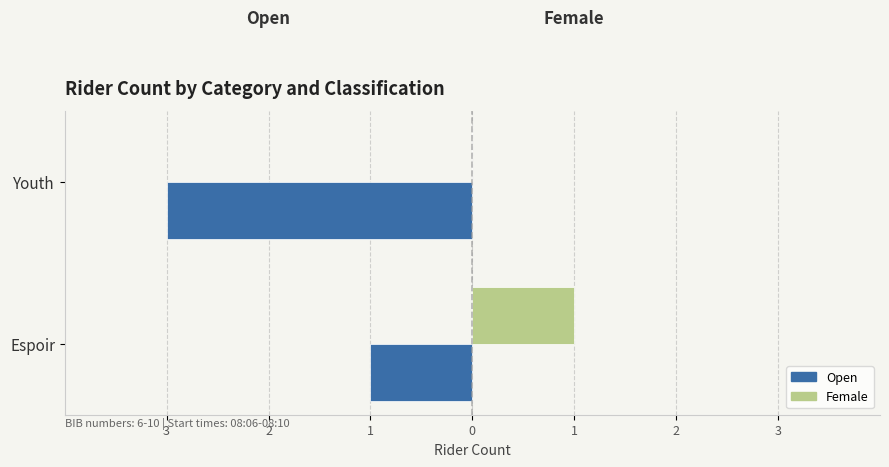

Which series has the widest spread of values?

Open